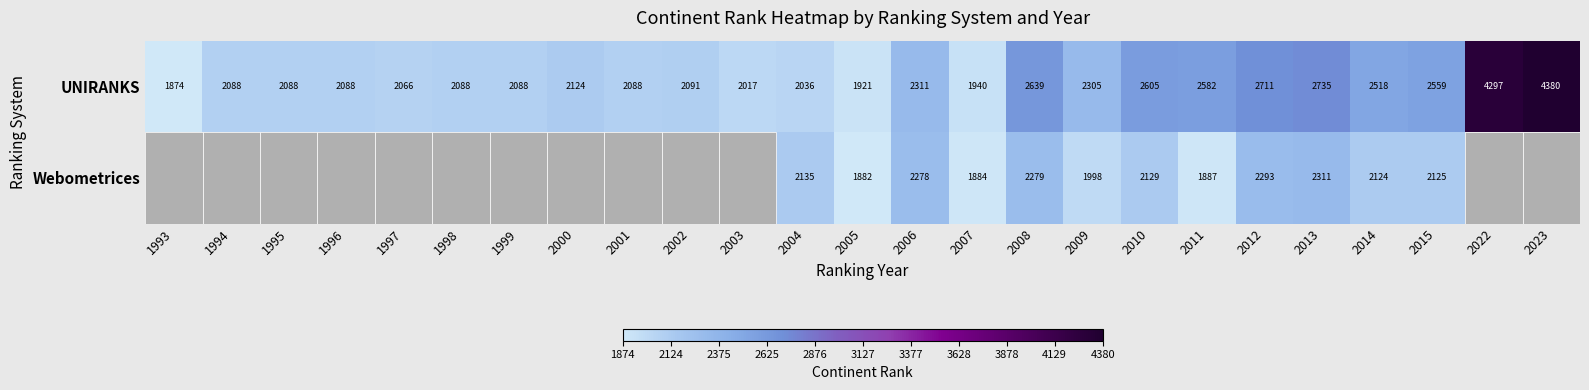

What is the difference between the second highest and minimum values in the UNIRANKS series?

2423